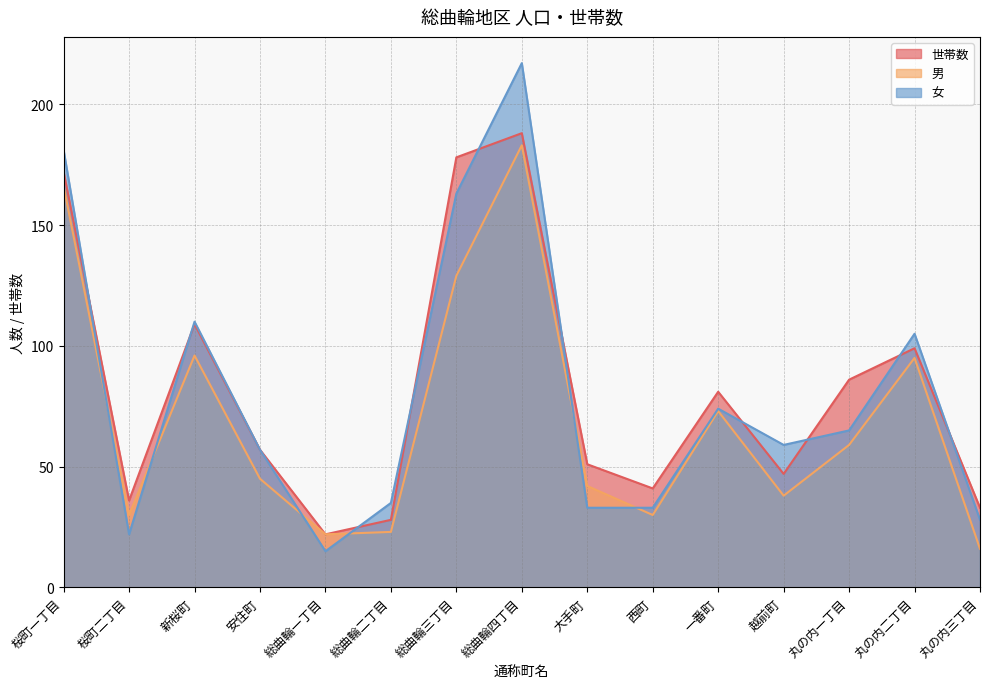

True or false: 世帯数 has more than 2 points higher than both neighbors.

True